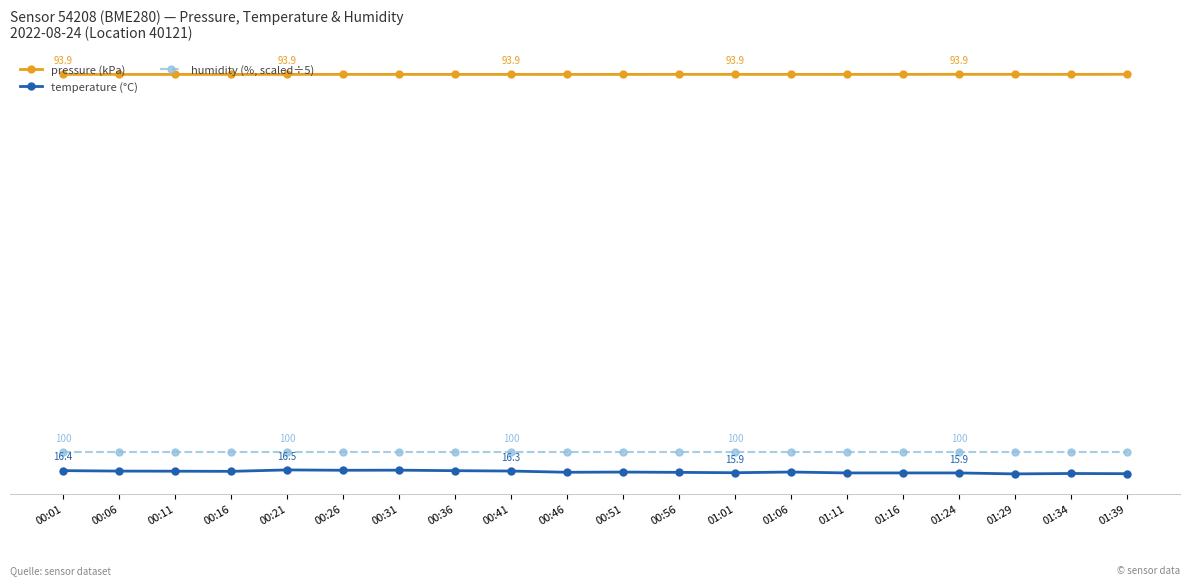

What is the label of the 4th point from the left?

00:16